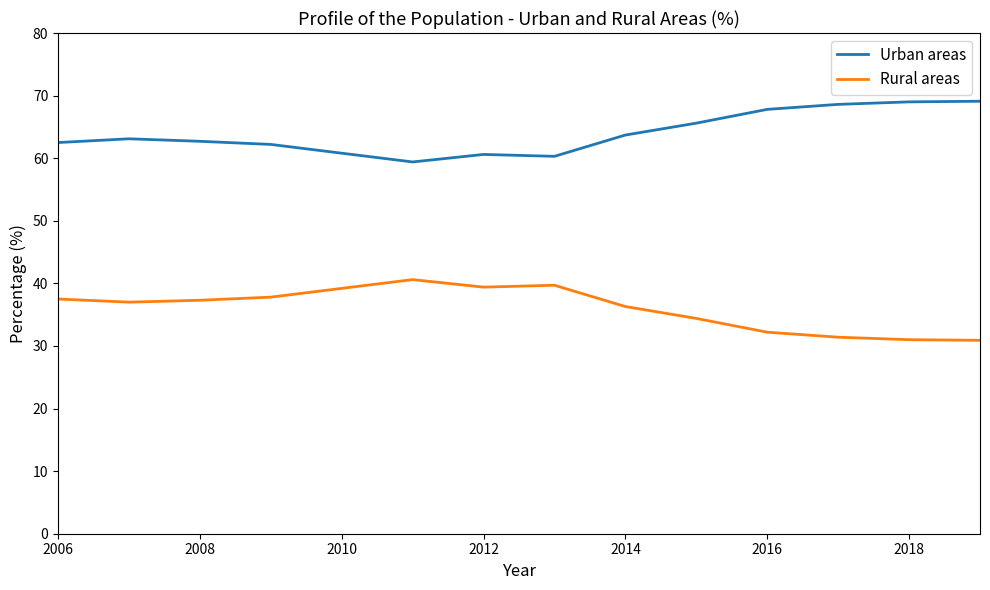

What is the difference between the maximum and minimum values in the Rural areas series?

9.7